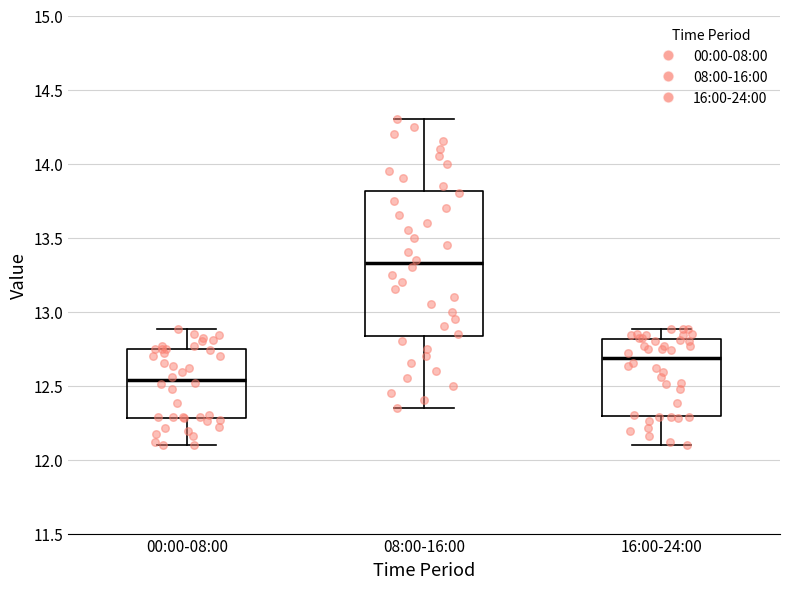

Reading left to right, read every box against the y-axis: the position of its median line, the range the box covers, and the ends of its whiskers. The values are not printed on the chart, so give them approximately, as read against the axis.

00:00-08:00: median 12.55, box 12.30 to 12.75, whiskers 12.10 to 12.90
08:00-16:00: median 13.35, box 12.85 to 13.80, whiskers 12.35 to 14.30
16:00-24:00: median 12.70, box 12.30 to 12.80, whiskers 12.10 to 12.90